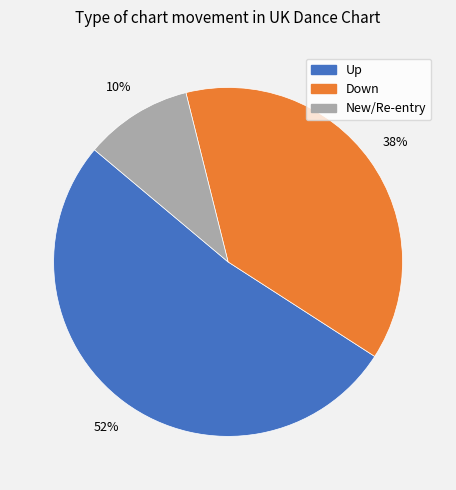

Is there a majority slice in this chart?

Yes